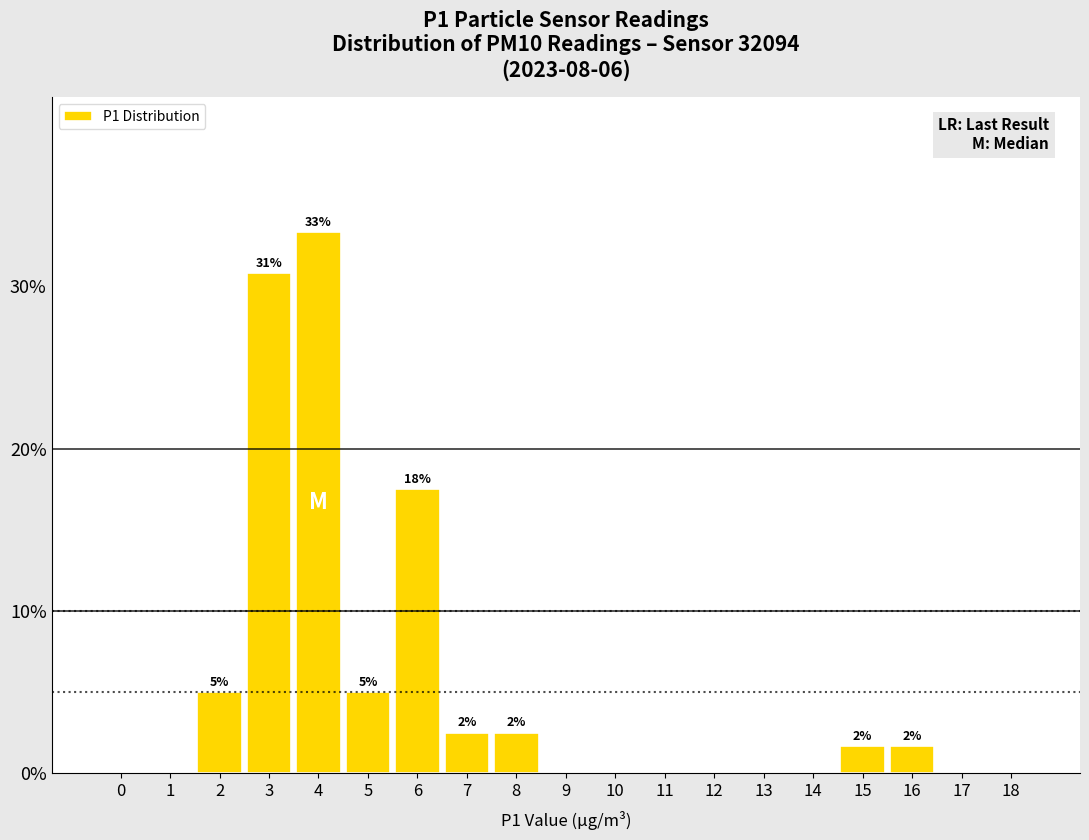

Reading left to right, extract all data points from this chart.

0=0.0	1=0.0	2=5.0	3=30.8	4=33.3	5=5.0	6=17.5	7=2.5	8=2.5	9=0.0	10=0.0	11=0.0	12=0.0	13=0.0	14=0.0	15=1.7	16=1.7	17=0.0	18=0.0